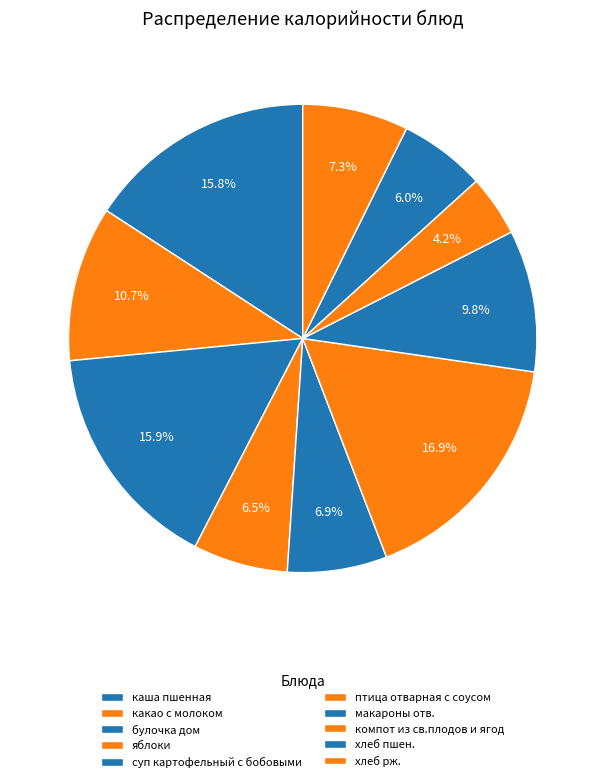

Rank the categories by value from highest to lowest.

птица отварная с соусом, булочка дом, каша пшенная, какао с молоком, макароны отв., хлеб рж., суп картофельный с бобовыми, яблоки, хлеб пшен., компот из св.плодов и ягод